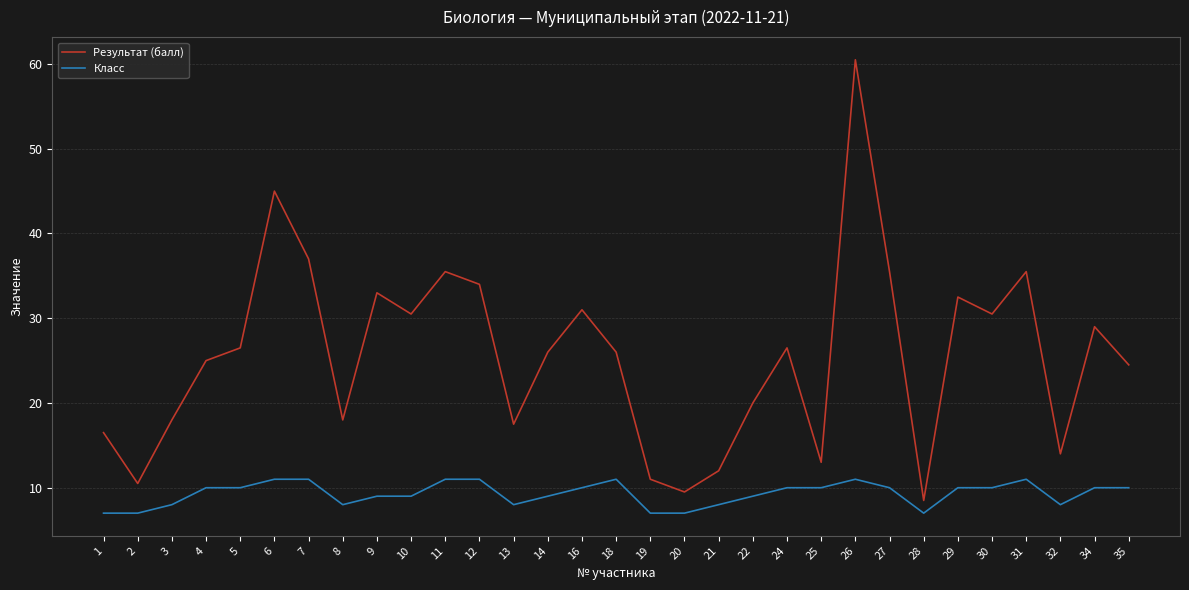

What is the sum of the Класс values at 19 and 27?

17.0